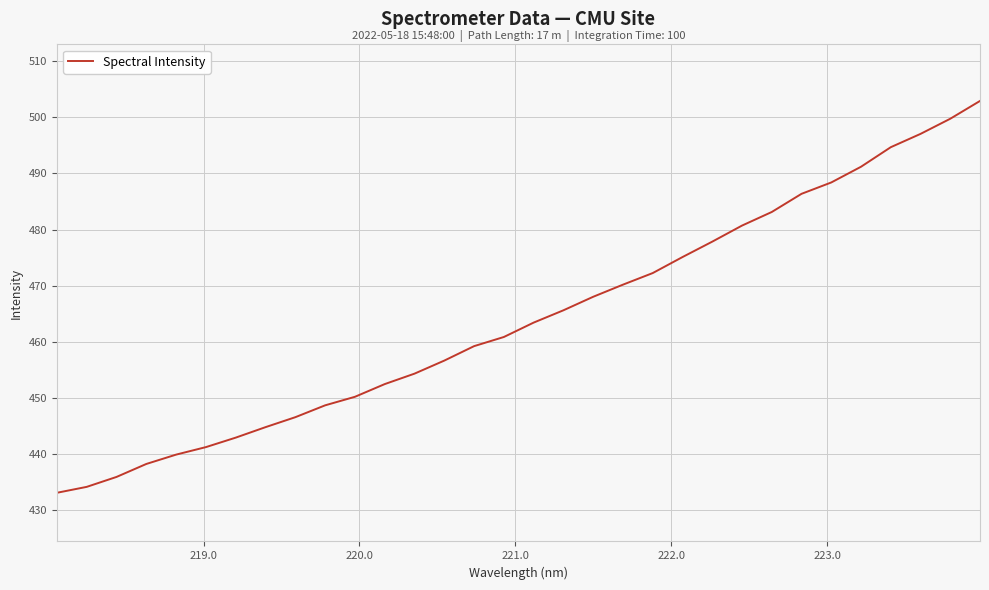

Does the chart display data point markers on the line(s)?

No